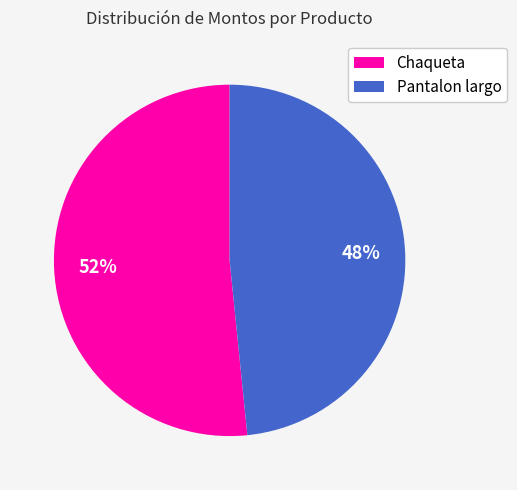

Do Chaqueta and Pantalon largo together represent more than half of the pie?

Yes